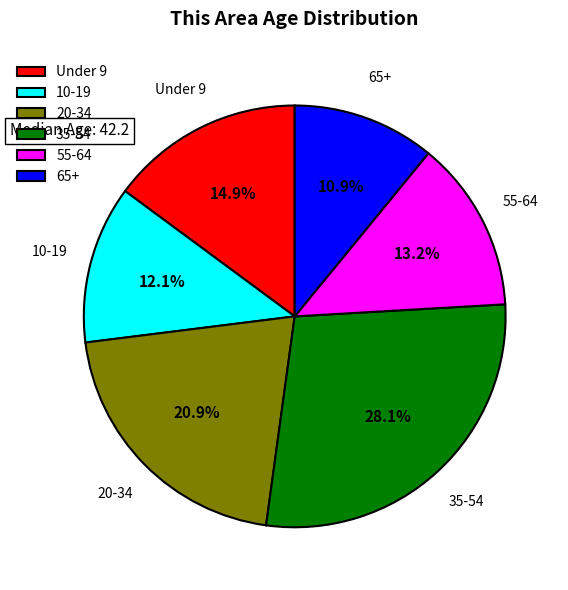

Does any single category account for the majority?

No